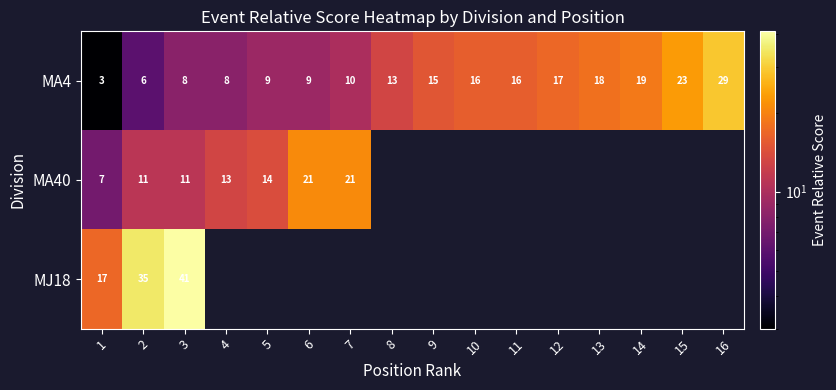

At 3, list the series in order from smallest to largest.

MA4, MA40, MJ18